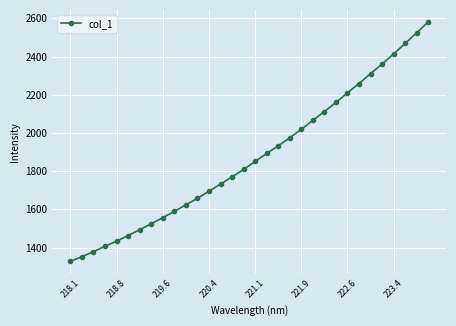

What is the value of the 9th point from the left?

1556.5